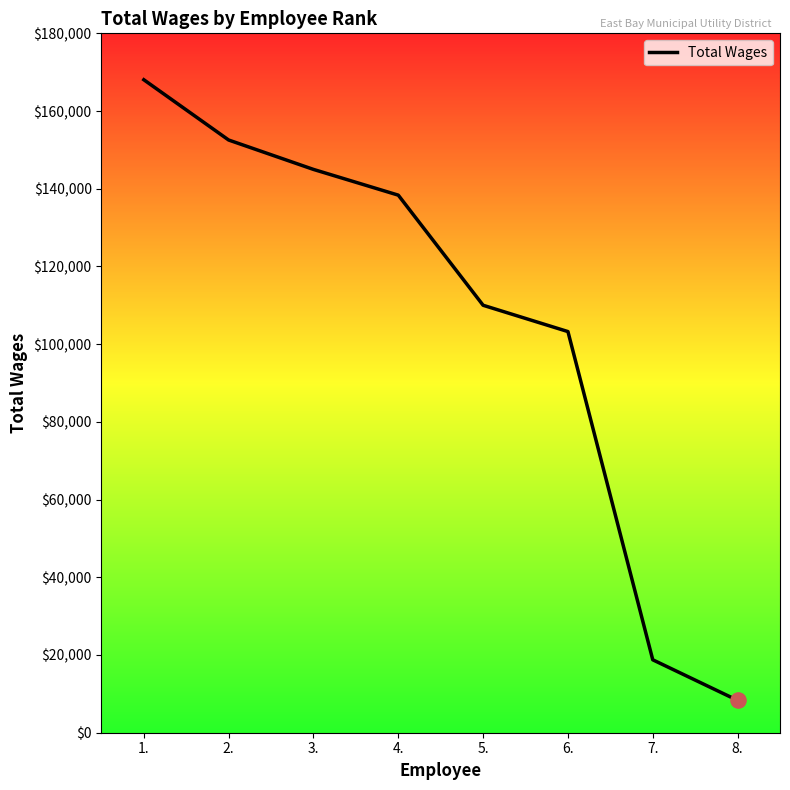

What is the change in value from 2. to 4.?

-14190